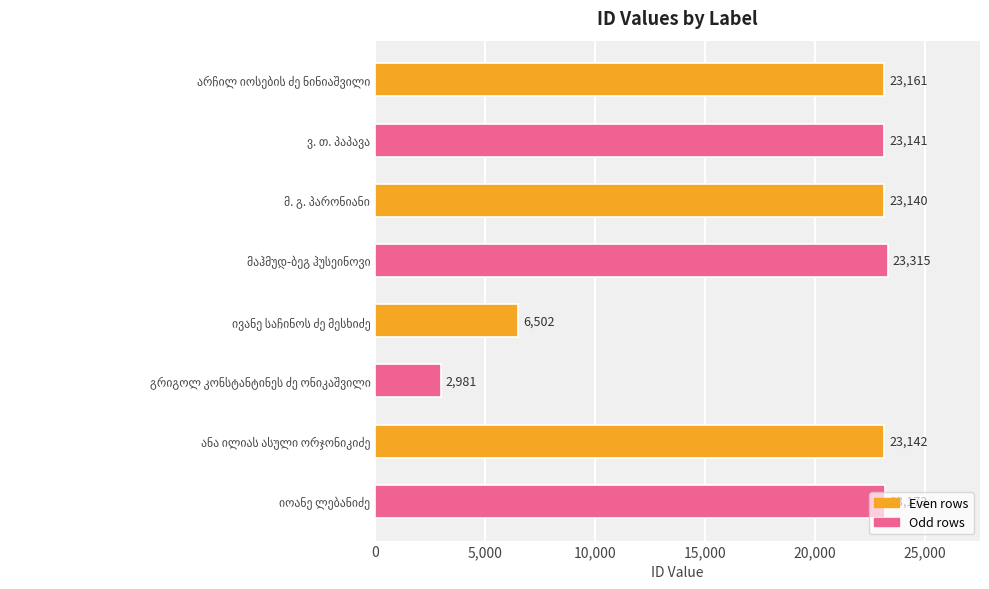

What is the sum of all values?

148555